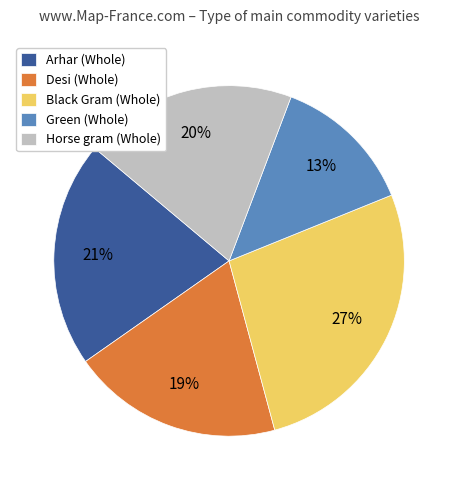

To the nearest percent, what is the difference between the largest and smallest slice percentages?

14%